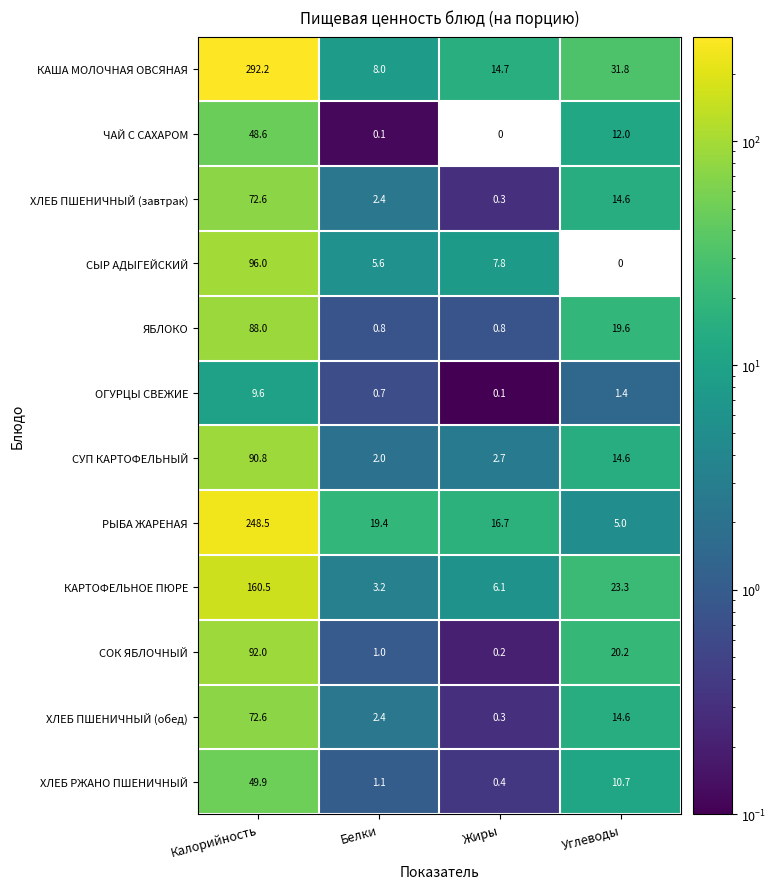

Rank the categories by ХЛЕБ РЖАНО ПШЕНИЧНЫЙ value from highest to lowest.

Калорийность, Углеводы, Белки, Жиры